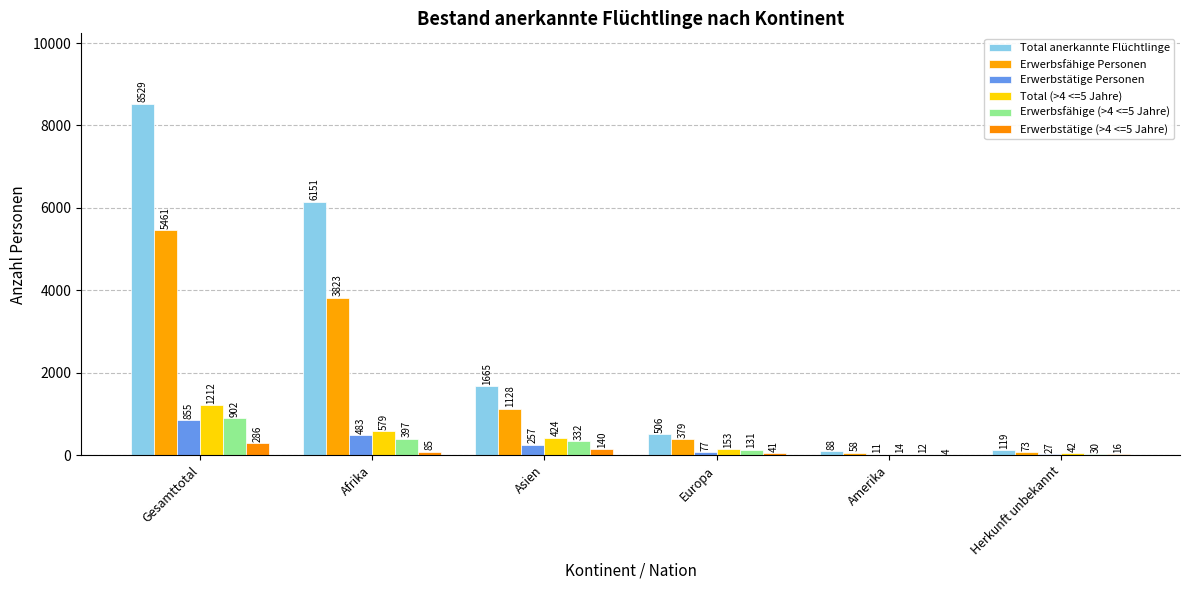

Is it true that Erwerbstätige Personen equals 1369 at Gesamttotal?

False